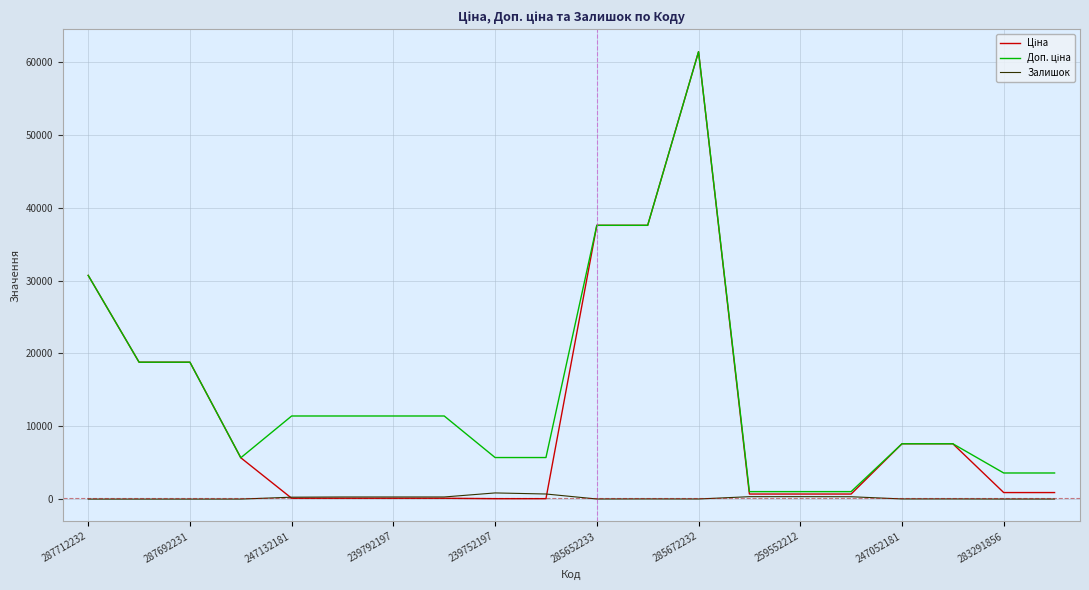

What is the maximum value shown in the chart?

61434.3